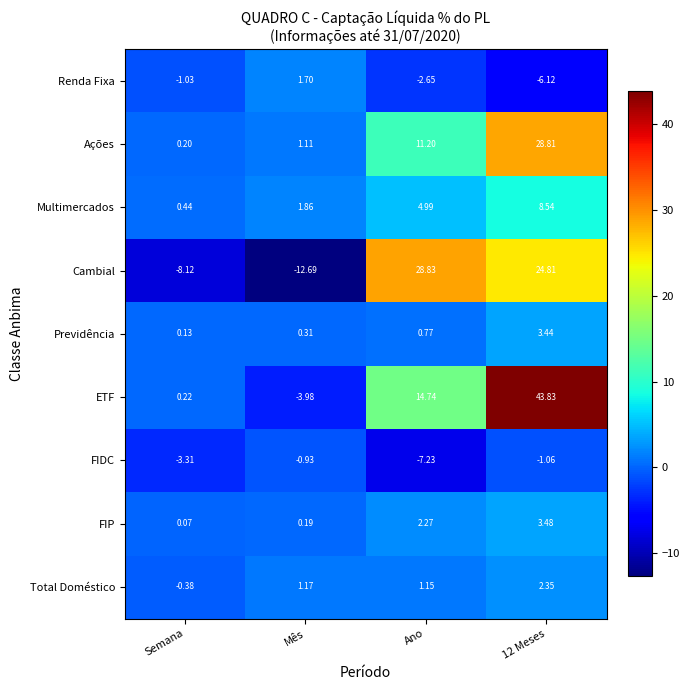

What is the maximum value shown in the chart?

43.8